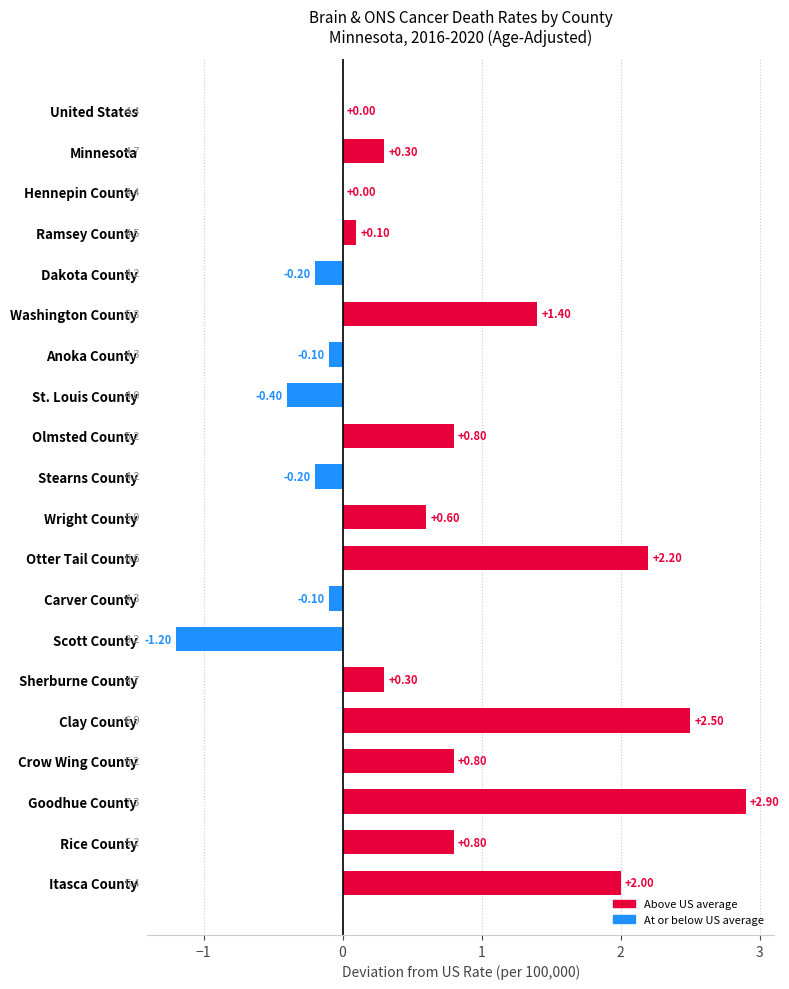

At which category does the chart reach its peak across all series?

Goodhue County